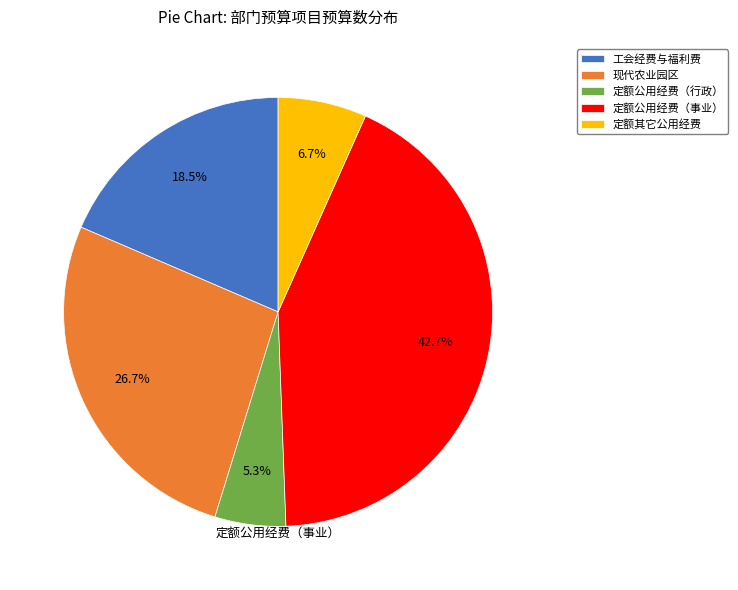

To the nearest percent, what is the combined percentage of 定额公用经费（行政） and 定额其它公用经费?

12%